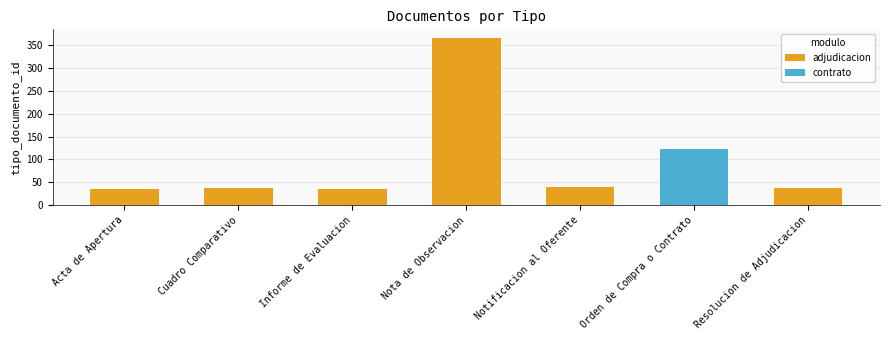

Approximately how many times larger is the value at Cuadro Comparativo compared to Acta de Apertura?

1.1